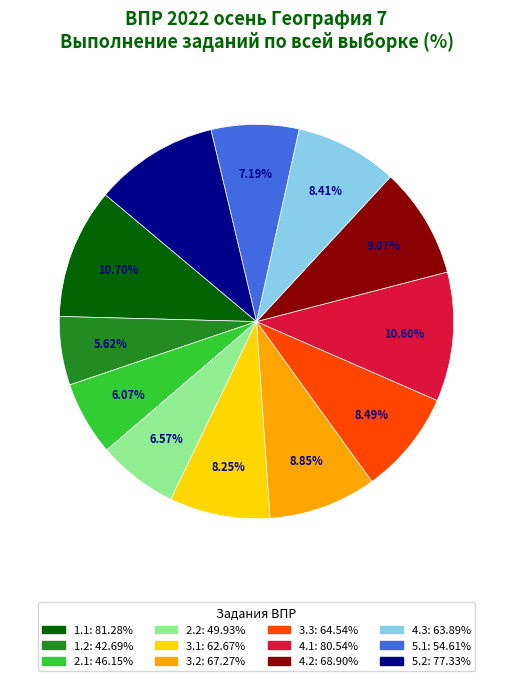

Does any single category account for the majority?

No